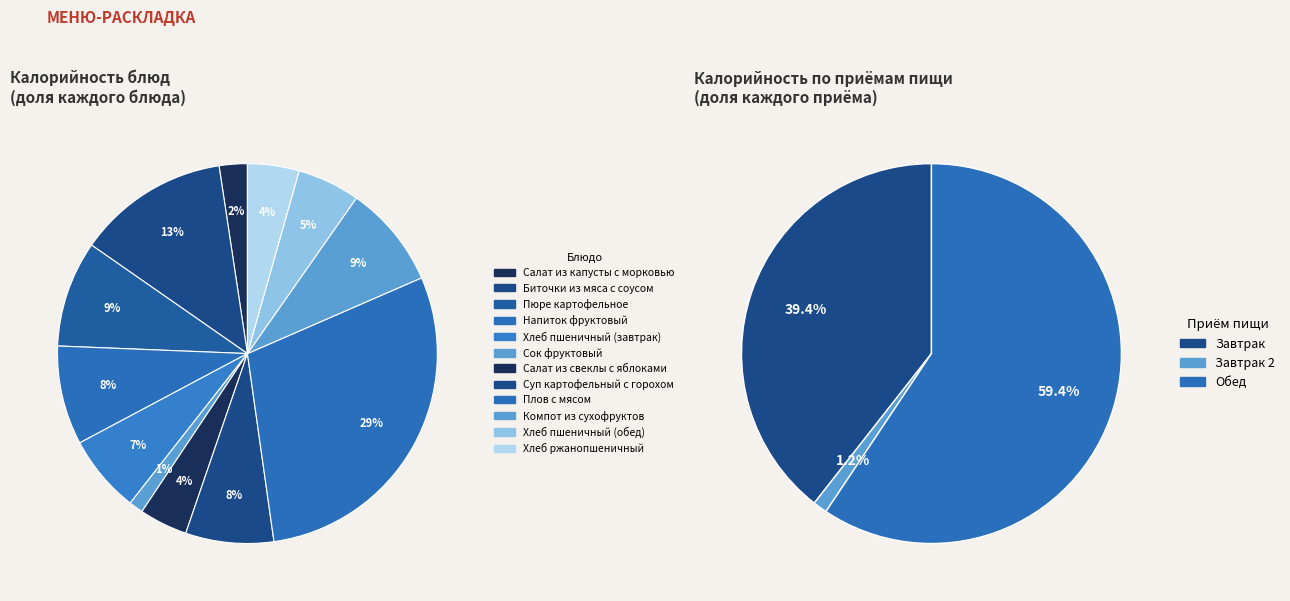

Which category has the smallest portion of the pie?

Сок фруктовый